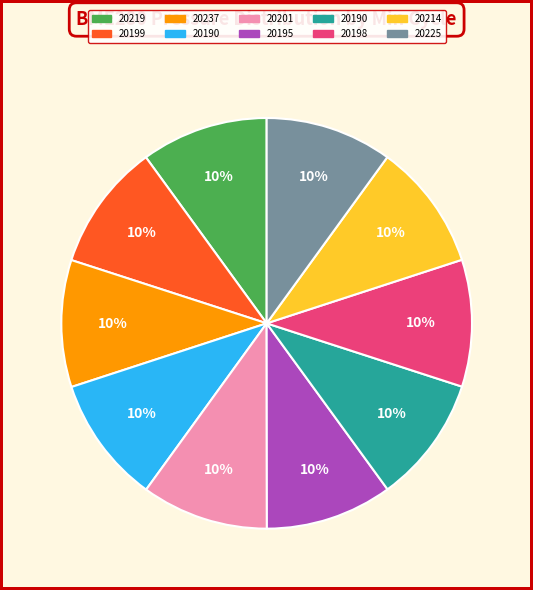

Is there any slice that represents more than half of the pie?

No